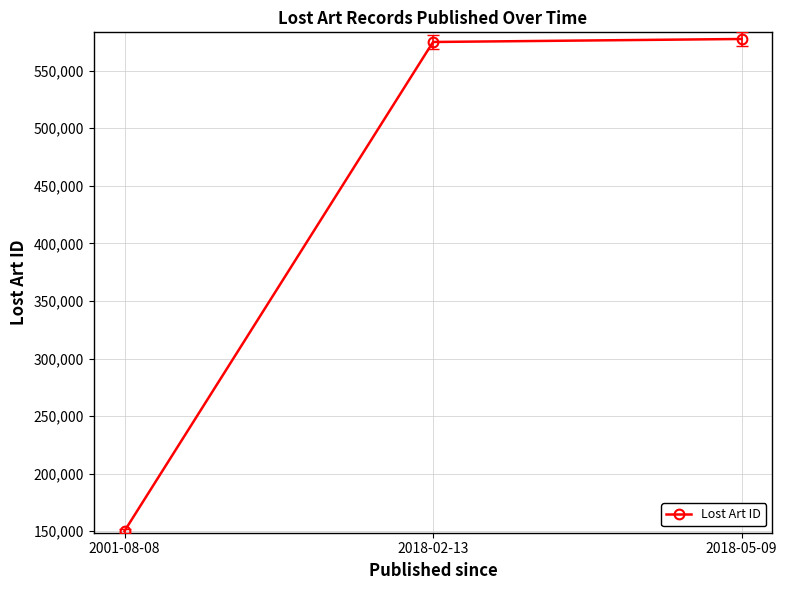

Reading left to right, transcribe all the data shown in this chart.

150209	574927	577538